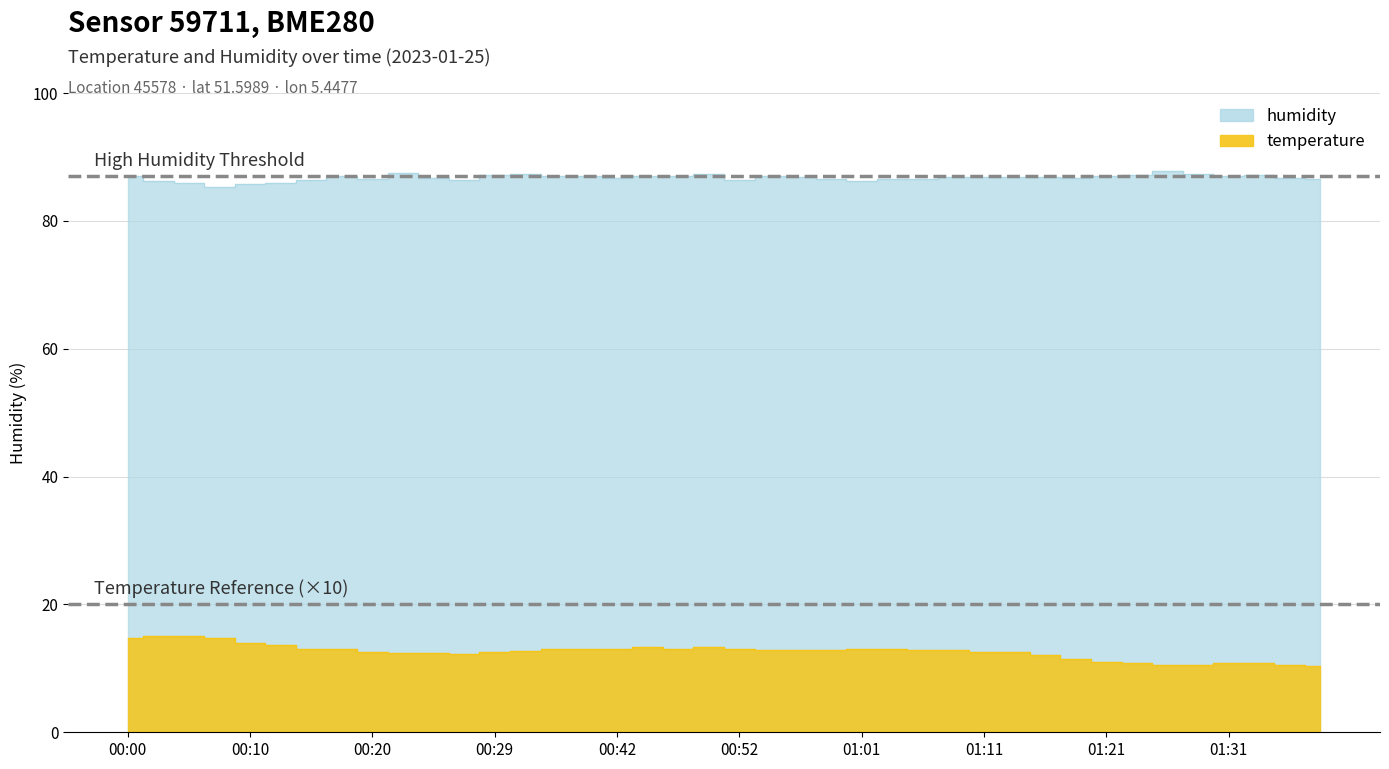

List the series in order of their overall mean, highest first.

humidity, temperature